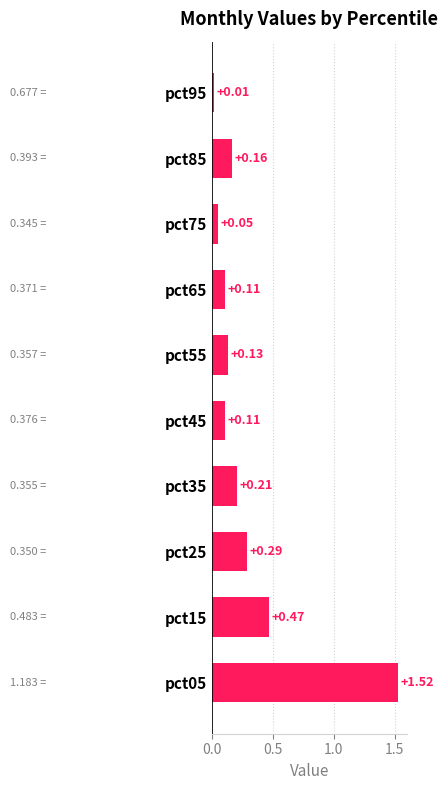

Which label corresponds to the smallest value in the chart?

pct95